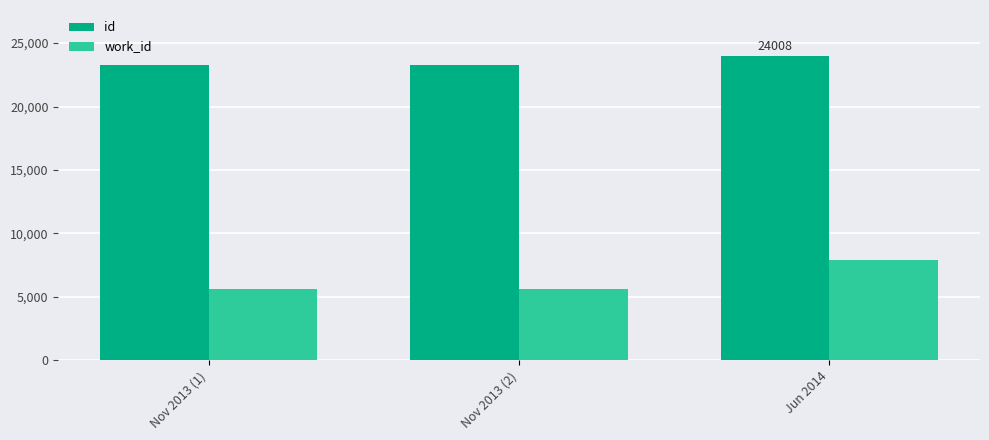

Where is id nearest to the value 23634?

Nov 2013 (2)